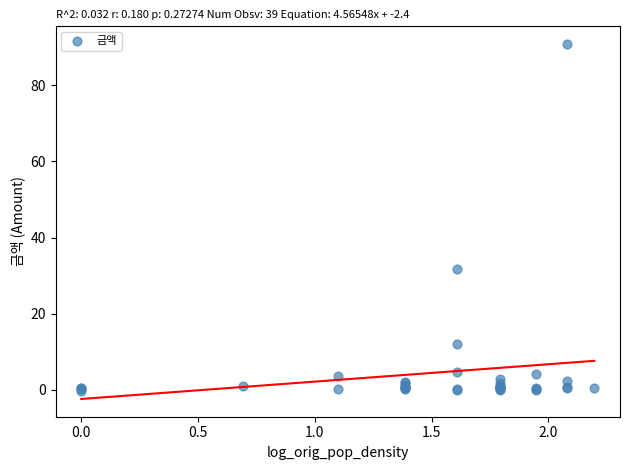

What Y value in the scatter plot is closest to 45?

31.8